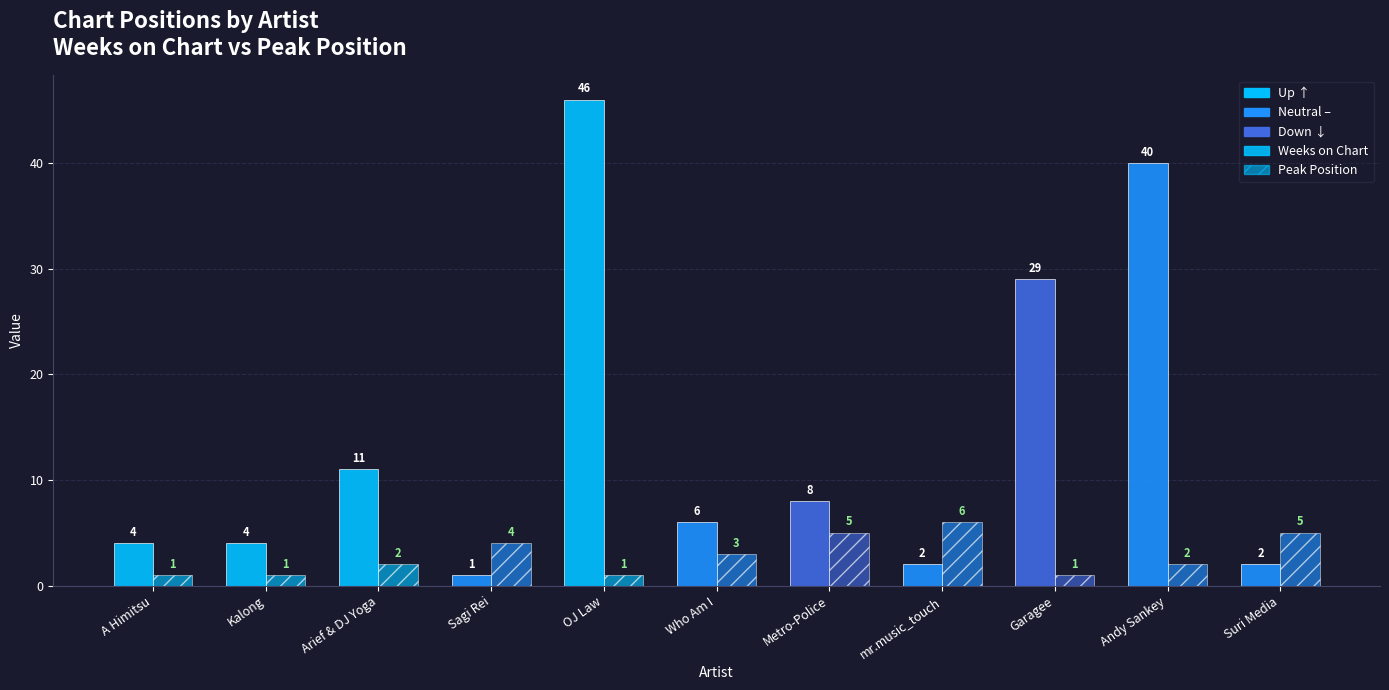

Is it true that Weeks on Chart equals 8 at Metro-Police?

True